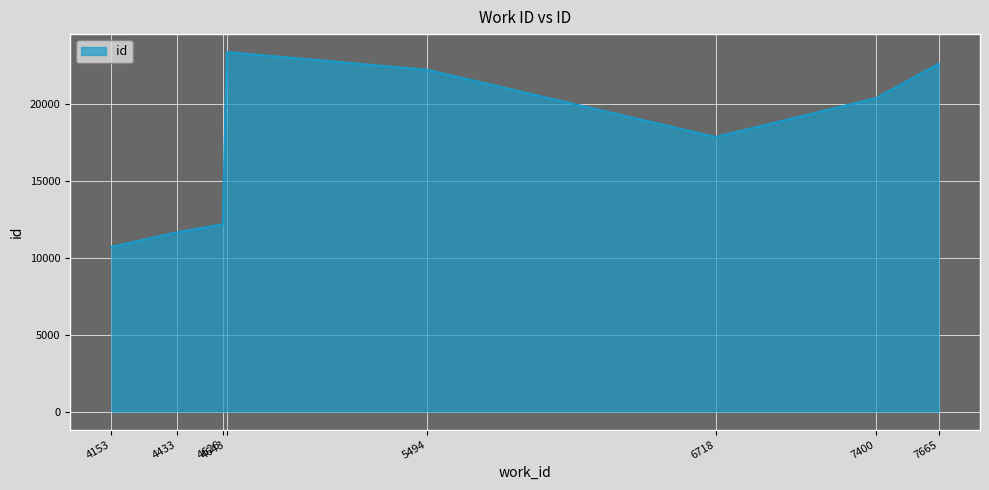

Where is the data nearest to the value 17060?

6718